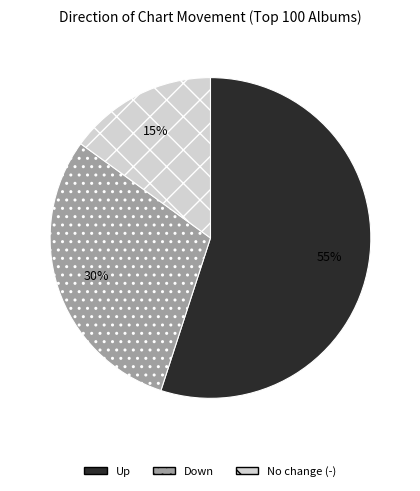

To the nearest percent, what is the average slice percentage?

33%